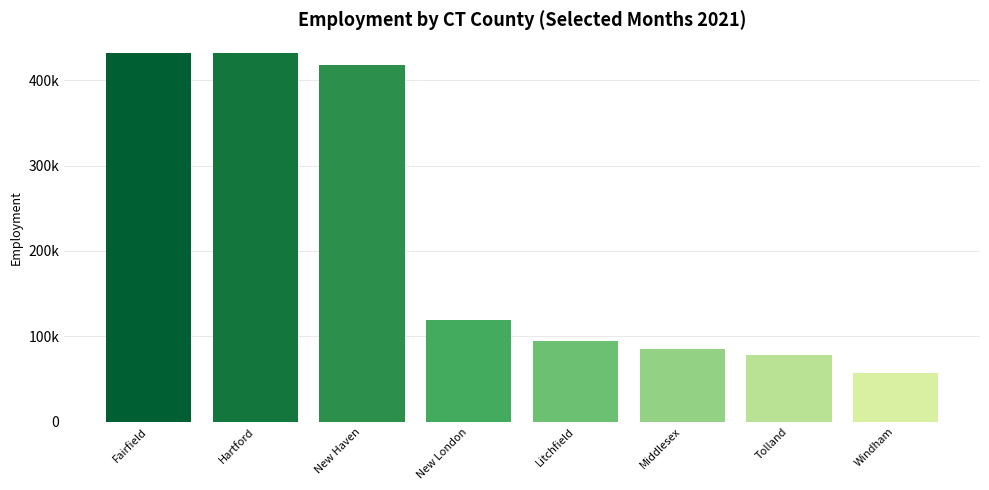

True or false: the data shows 85128.3 at Middlesex.

True